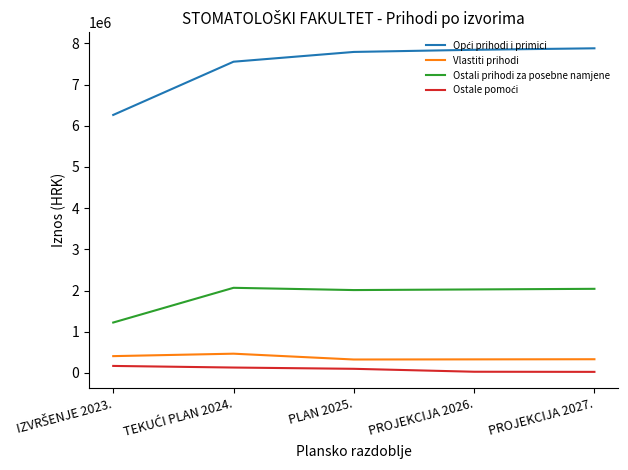

What is the lowest value of the Vlastiti prihodi series?

325950